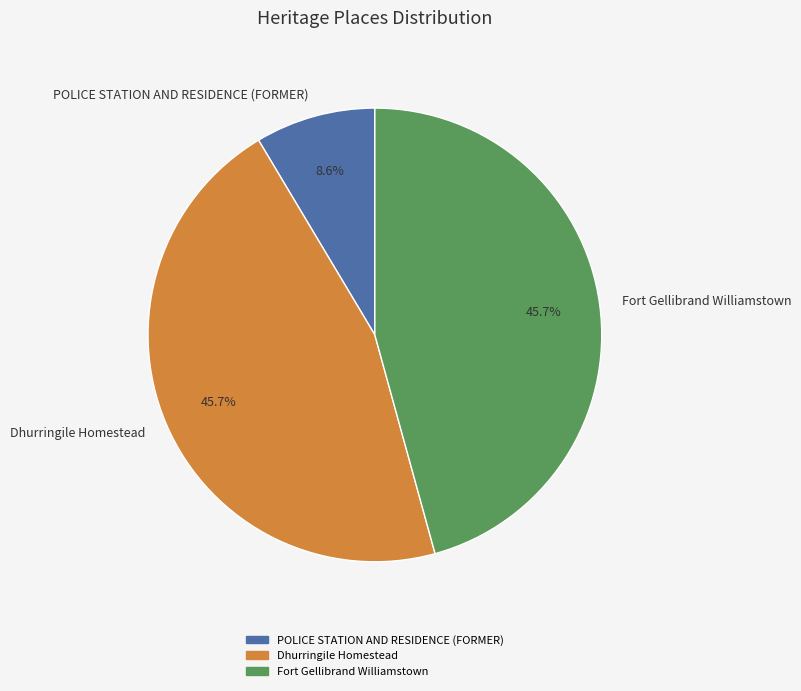

Between POLICE STATION AND RESIDENCE (FORMER) and Dhurringile Homestead, which is larger?

Dhurringile Homestead